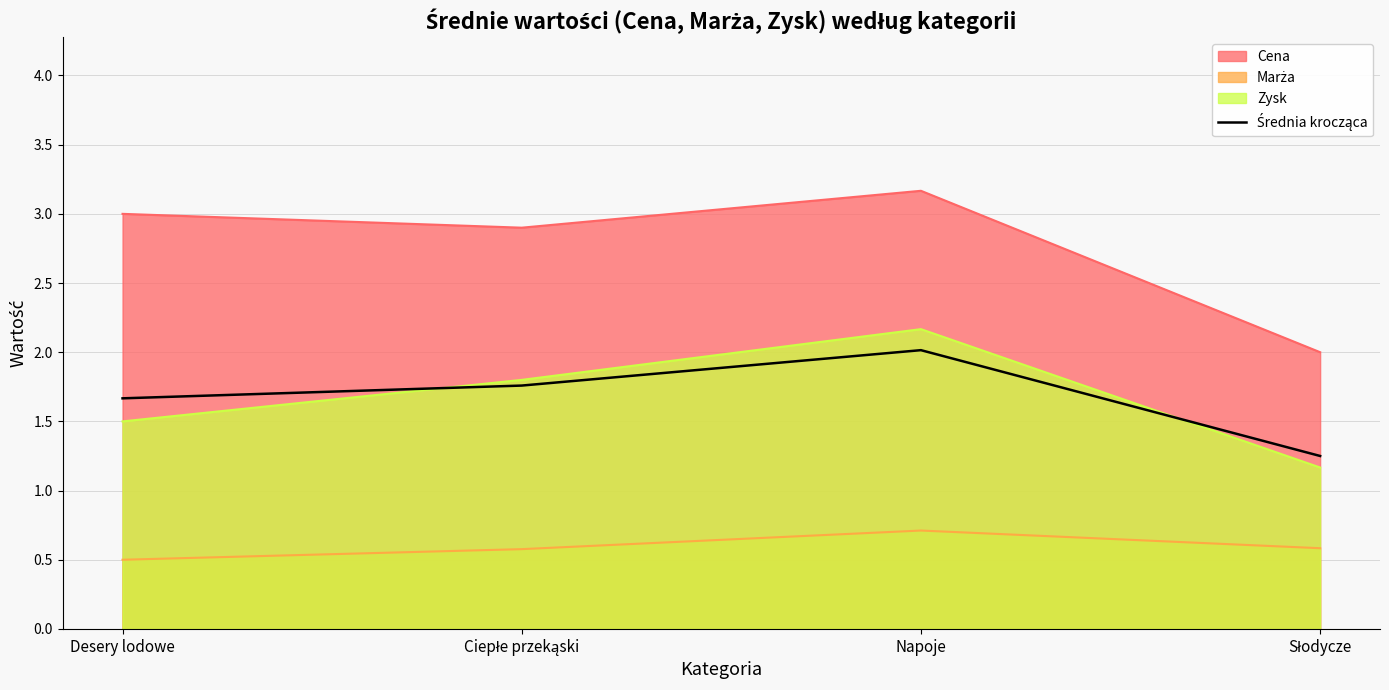

Count the number of categories in the chart.

4